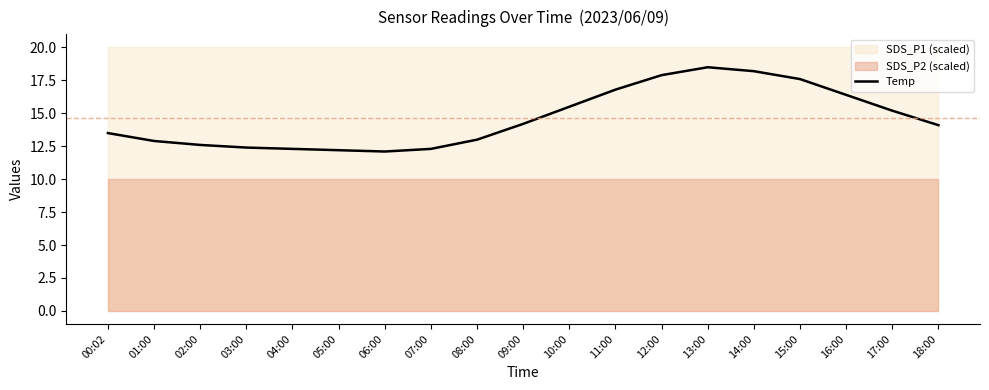

What is the sum of all values?

277.7